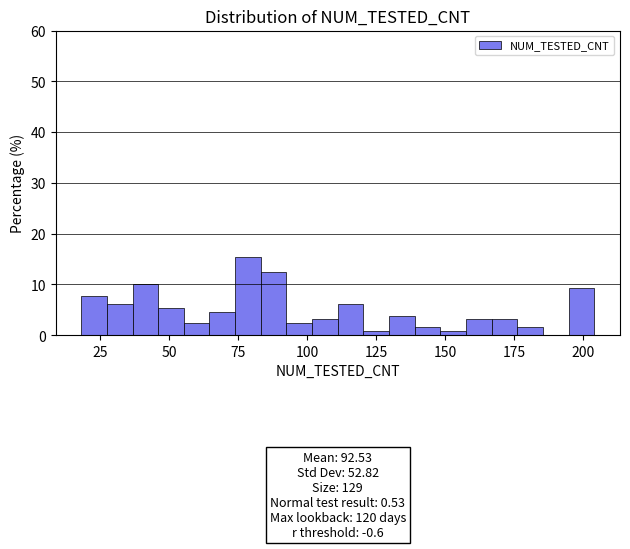

Read against the x-axis, roughly where is the centre of the tallest bar?

80